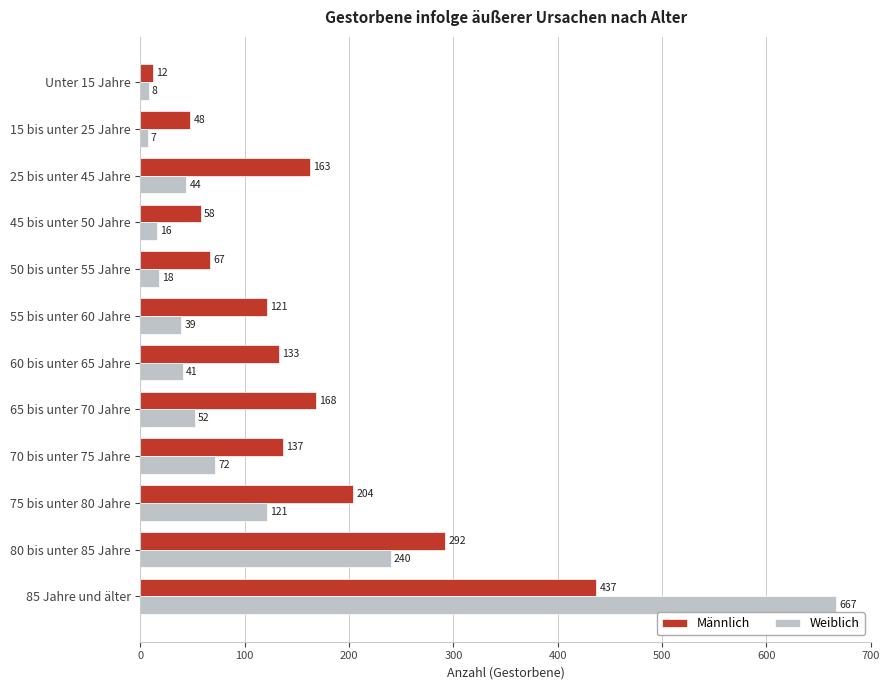

What is the spread (max minus min) of values at 15 bis unter 25 Jahre?

41